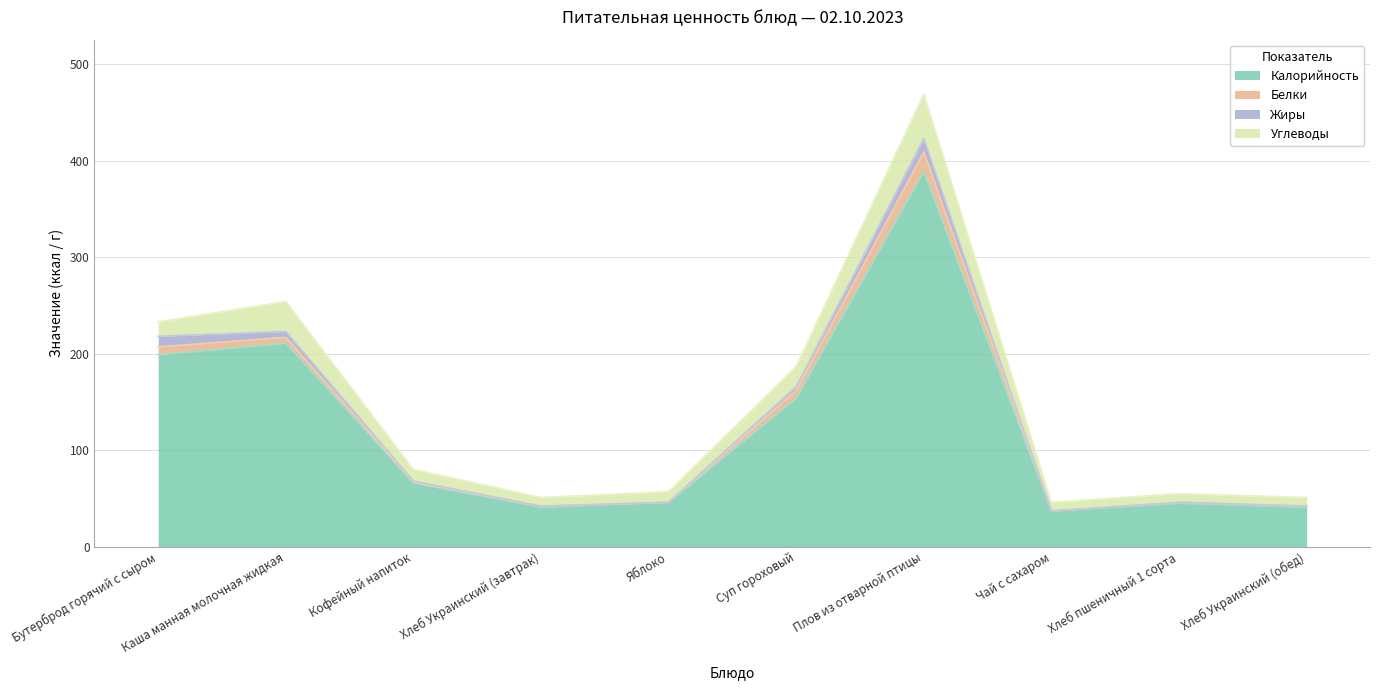

Rank the series at Каша манная молочная жидкая from highest to lowest value.

Калорийность, Углеводы, Белки, Жиры